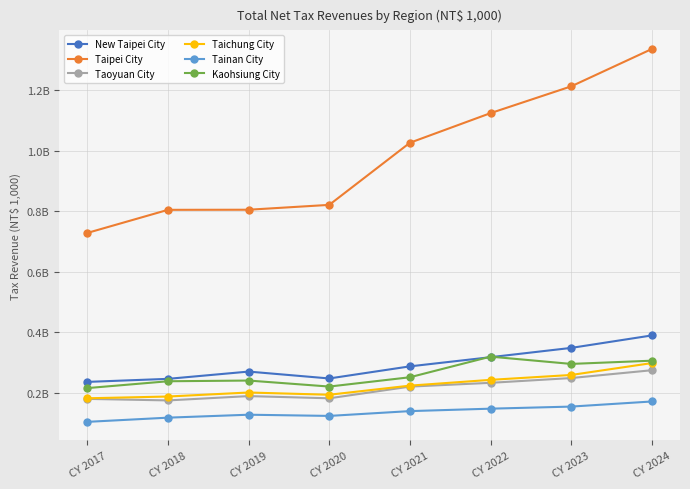

Which series has the widest spread of values?

Taipei City